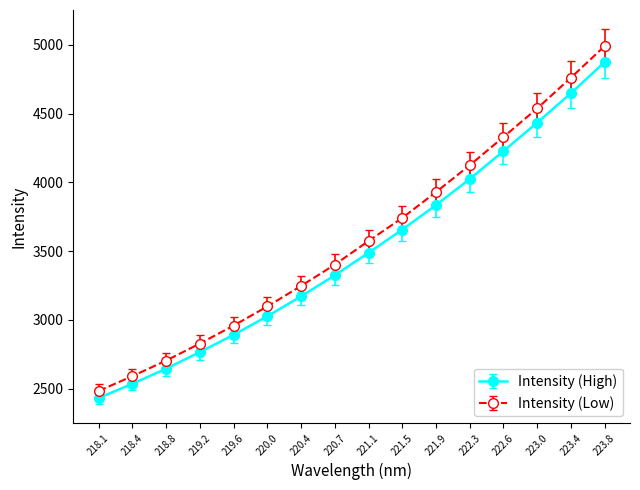

What is the label of the 10th point from the left?

221.5